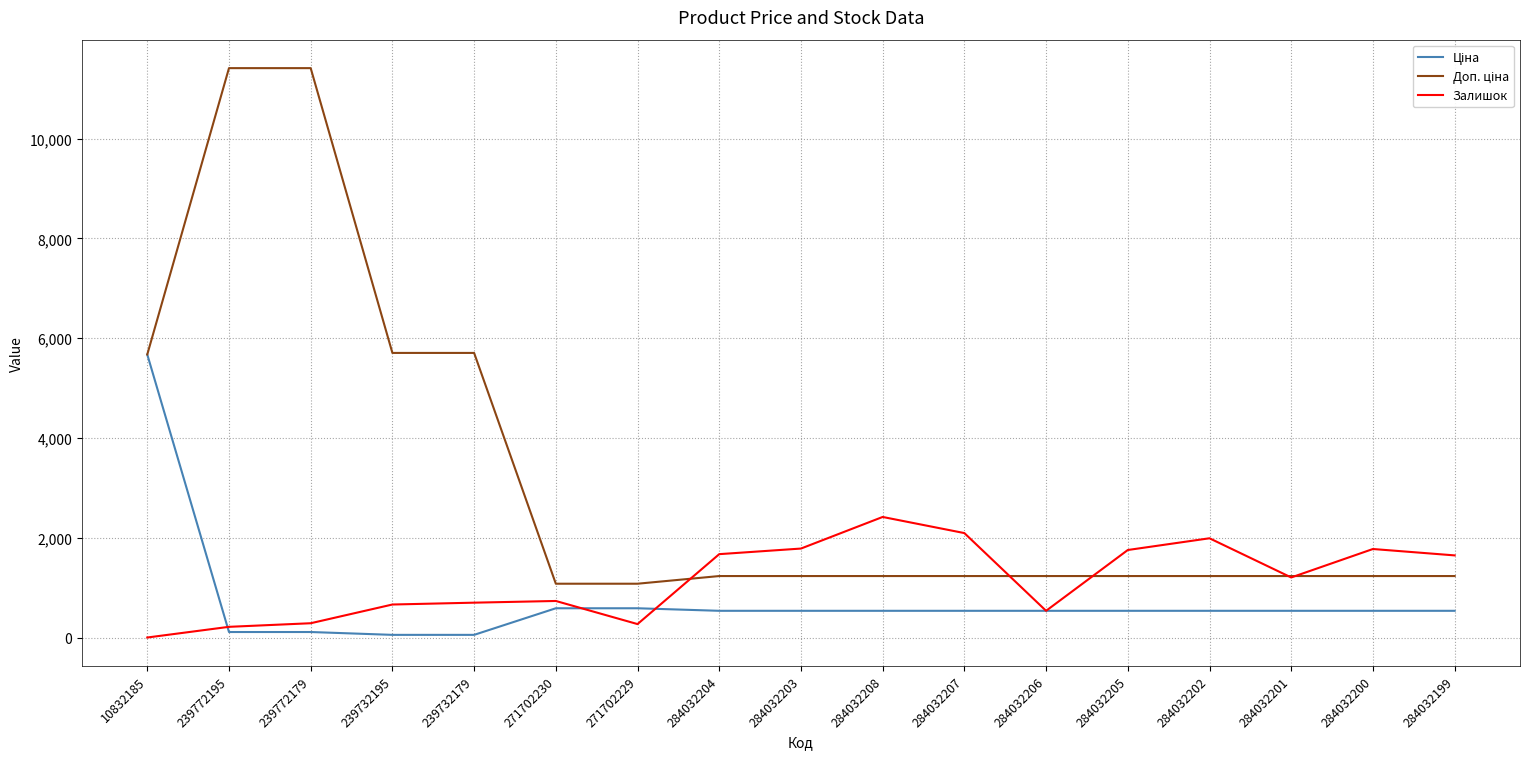

The value of Залишок at 284032205 is 1757.0. True or false?

True